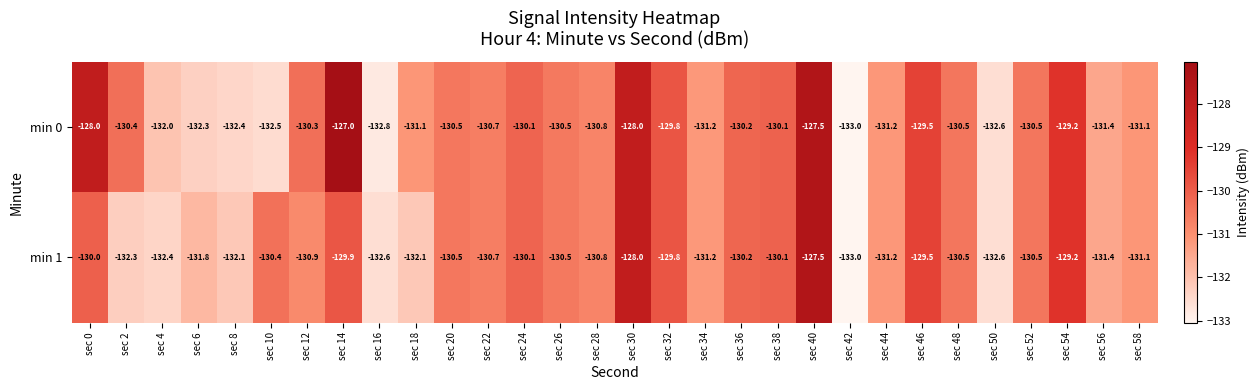

At how many categories does at least one series exceed -130?

7